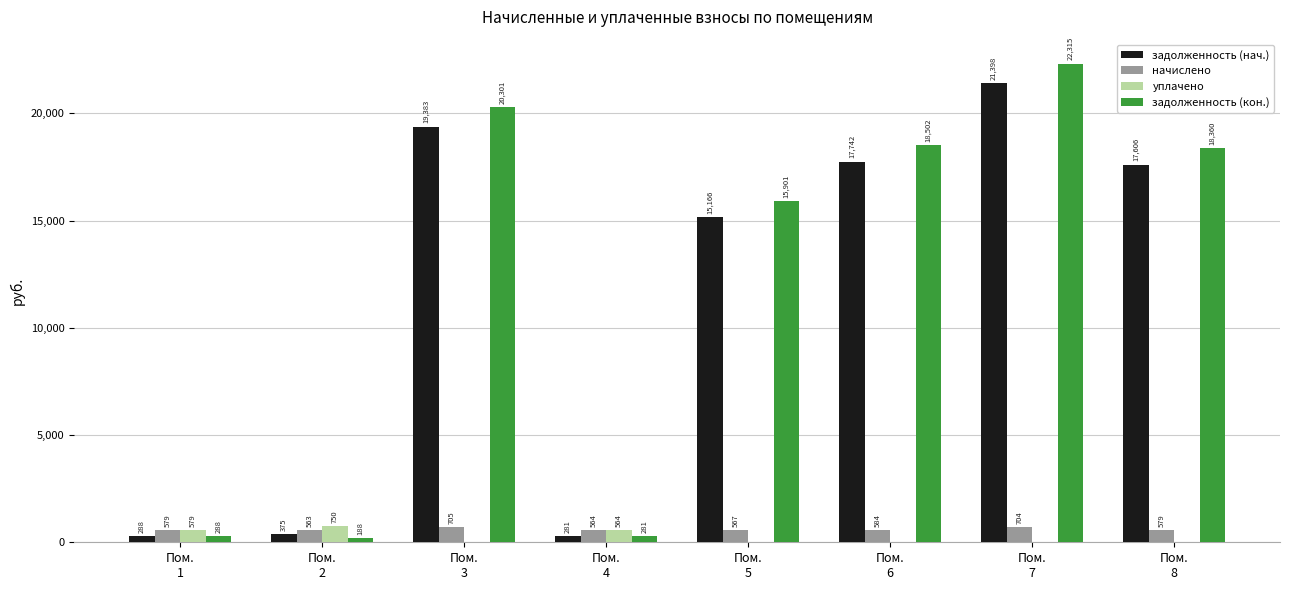

What is the greatest value displayed?

22315.0